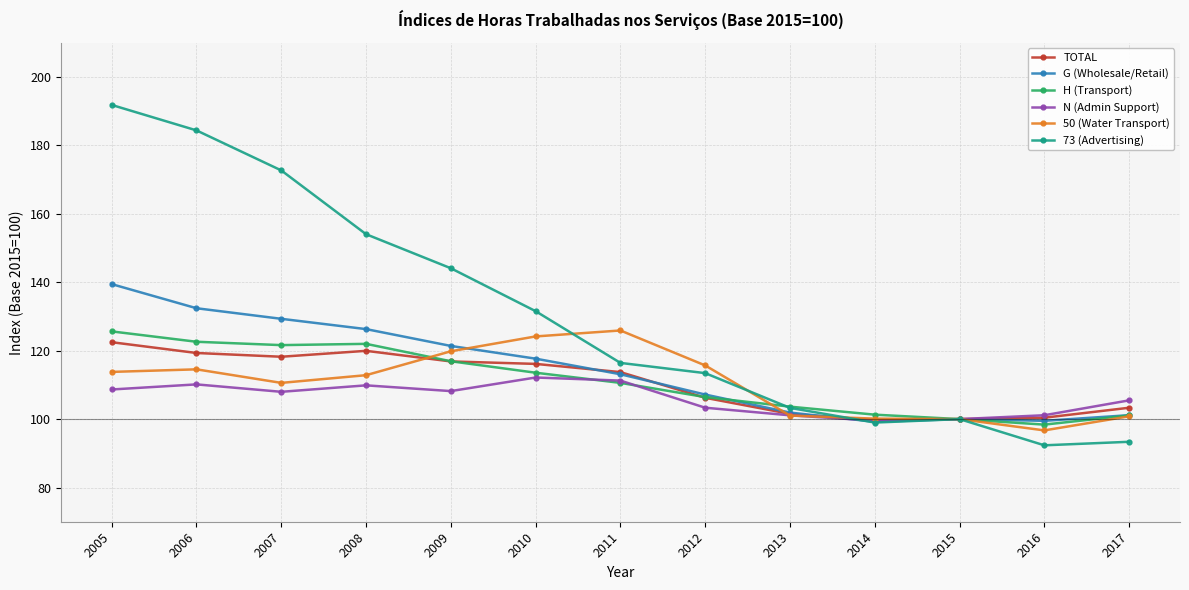

What is the difference between the highest and lowest values at 2007?

64.7